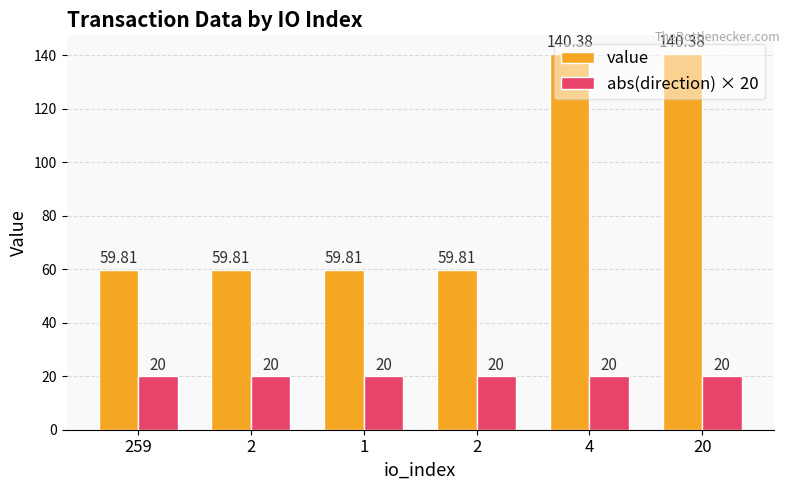

What is the sum of the value values at 2 and 259?

119.6